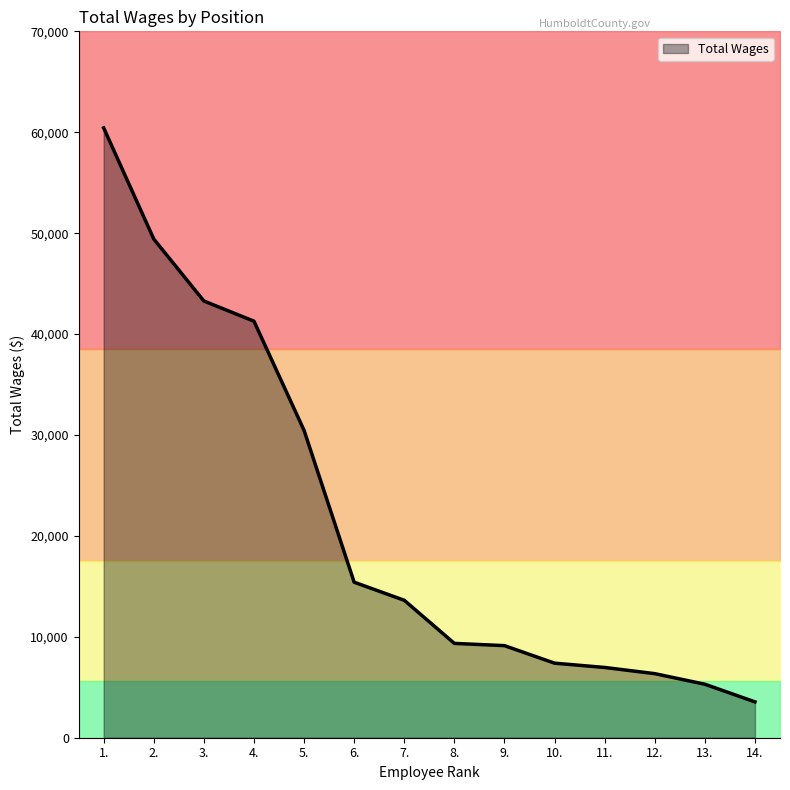

What is the difference between the maximum and minimum values?

56876